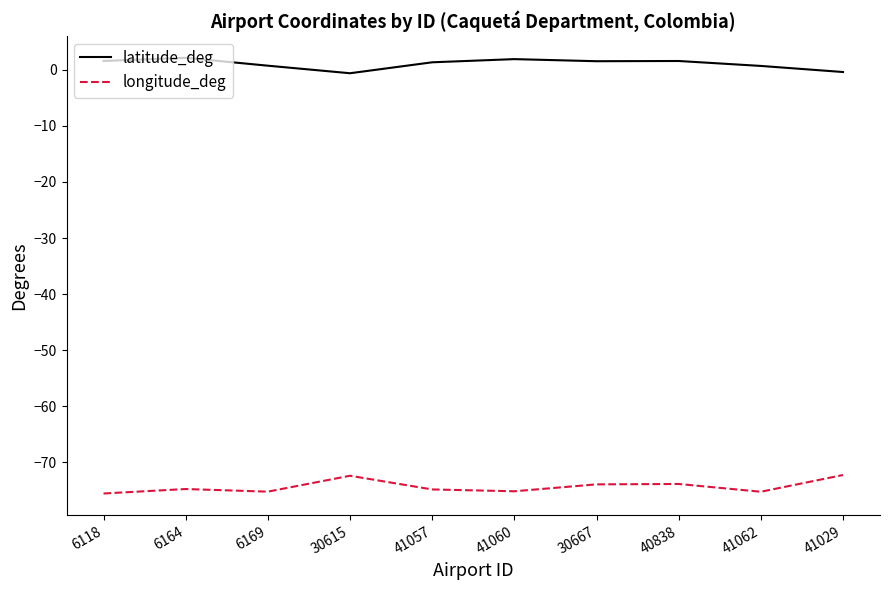

Is it true that longitude_deg equals -112.1 at 41029?

False